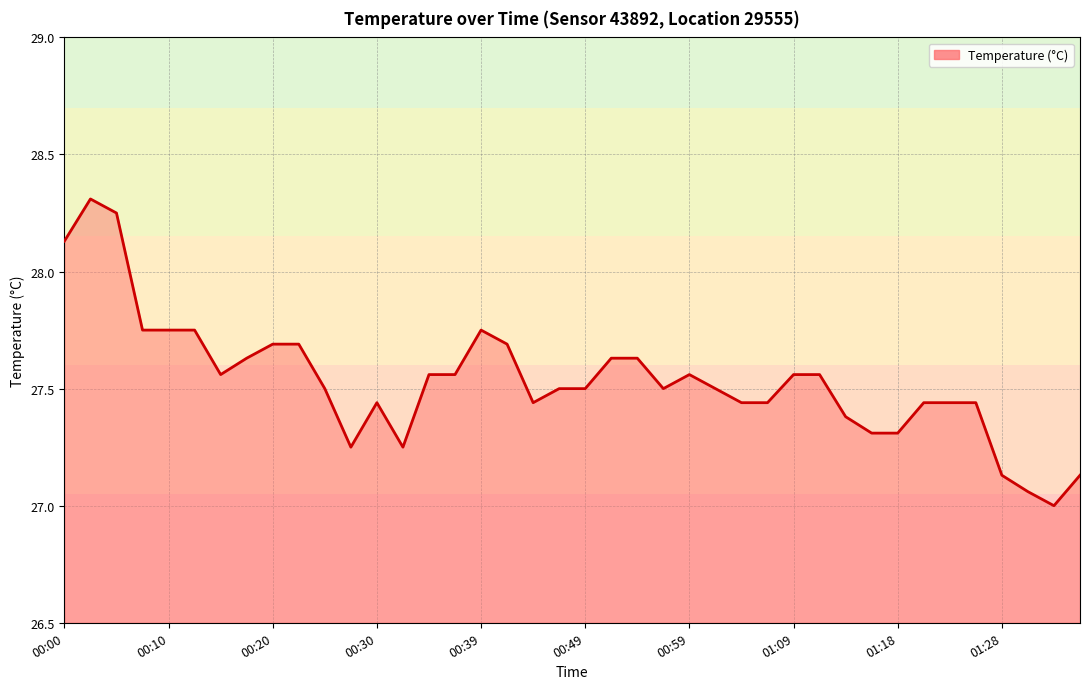

What is the greatest value displayed?

28.3